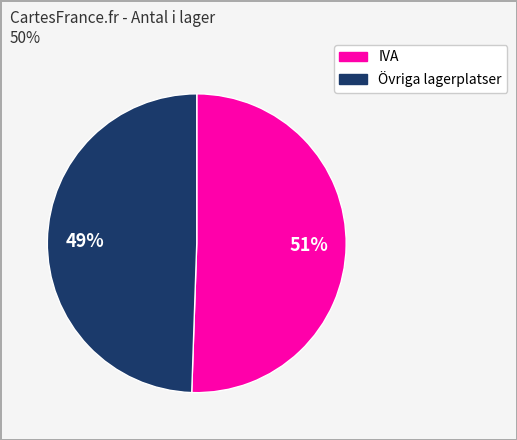

Is there any slice that represents more than half of the pie?

Yes